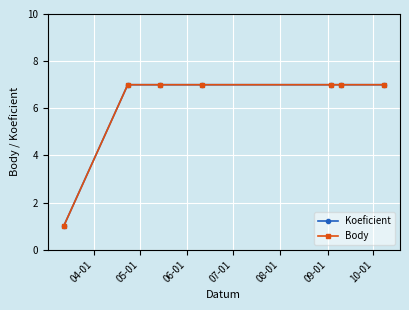

List the labels in order of Koeficient value, smallest first.

04-01, 05-01, 06-01, 07-01, 08-01, 09-01, 10-01